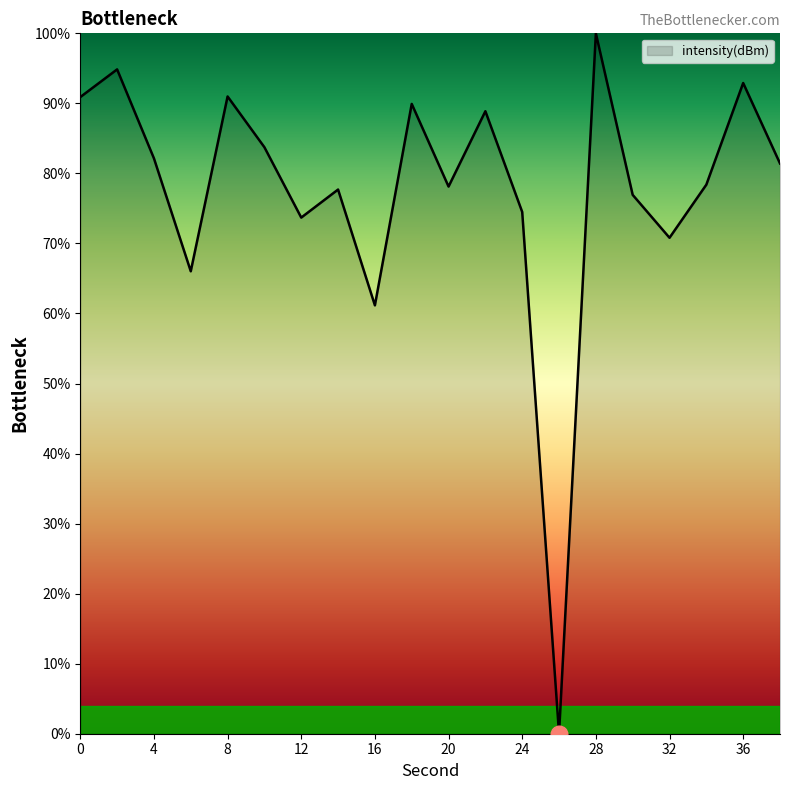

What is the difference between the maximum and second lowest values?

38.8